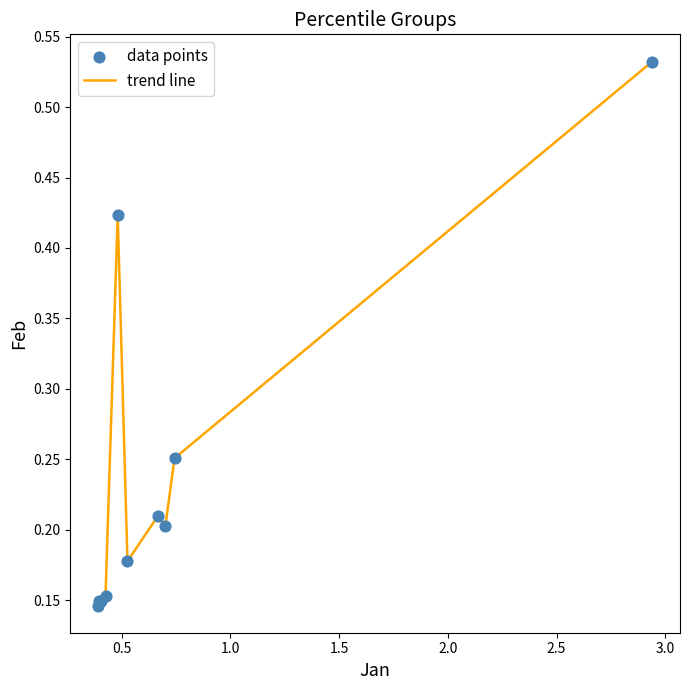

How many lines are shown in the chart?

1